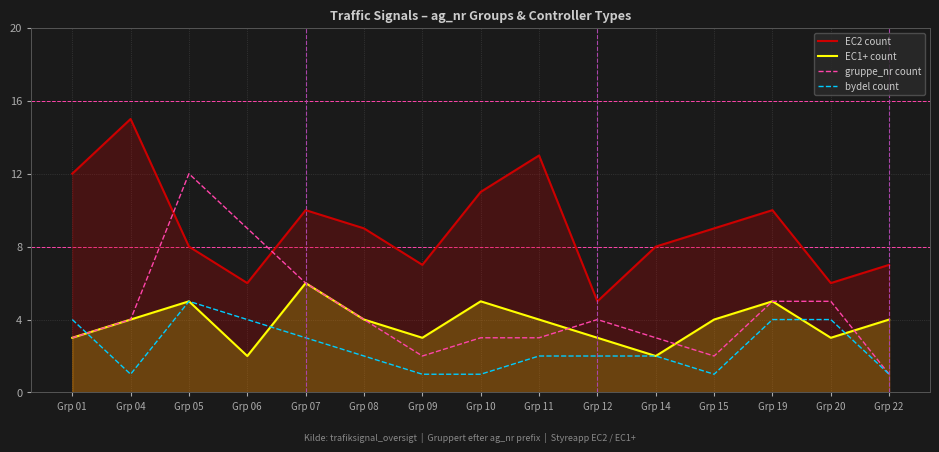

Between Grp 09 and Grp 19, which series saw the biggest shift?

EC2 count